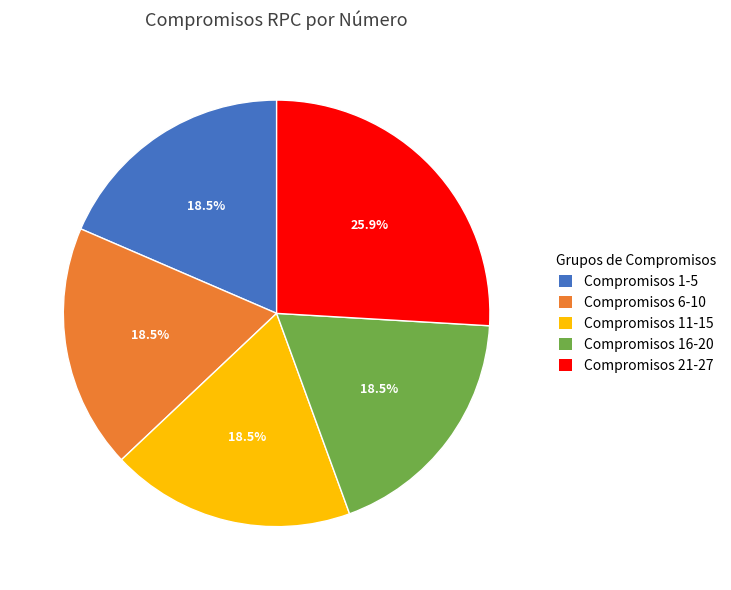

Is there any slice that represents more than half of the pie?

No